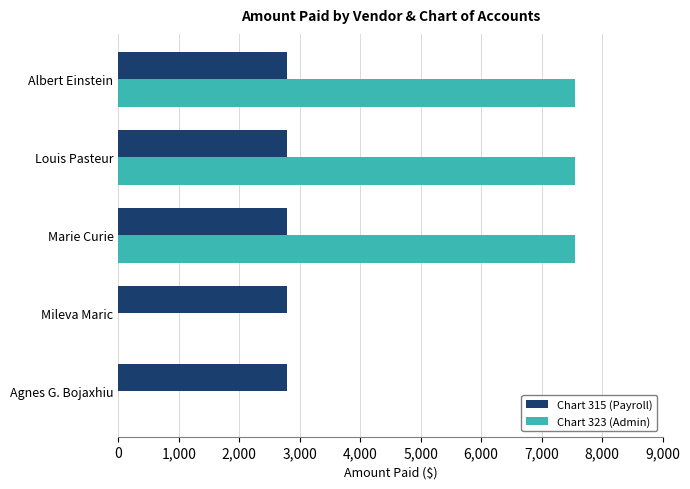

How many data points in Chart 323 (Admin) are above 7555?

3